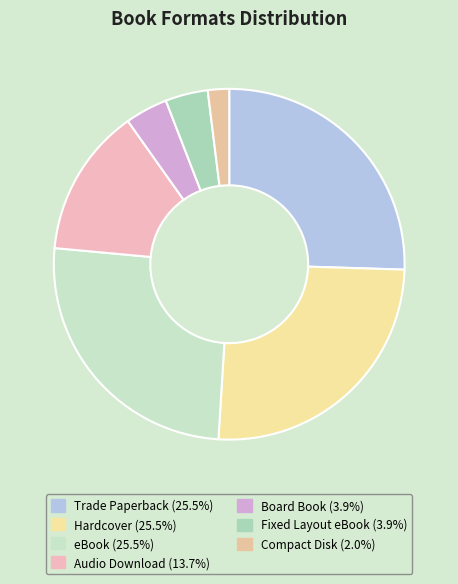

To the nearest percent, what is the difference between the largest and smallest slice percentages?

24%